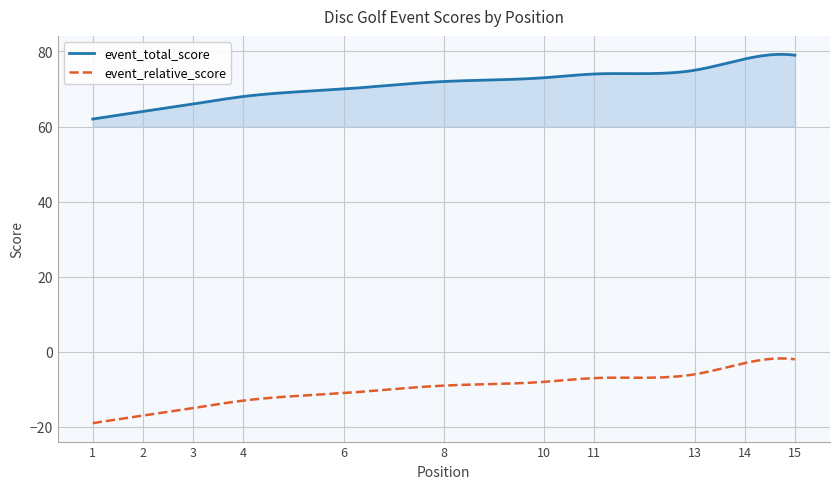

True or false: event_relative_score and event_total_score cross at least once.

False